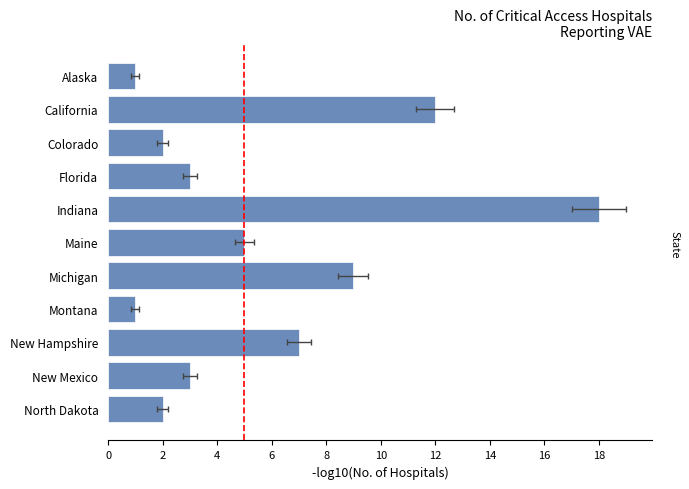

What is the minimum value shown in the chart?

1